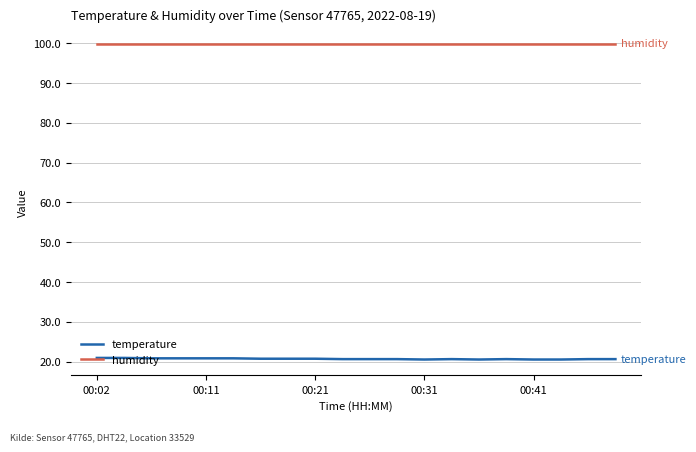

True or false: temperature and humidity intersect in this chart.

False